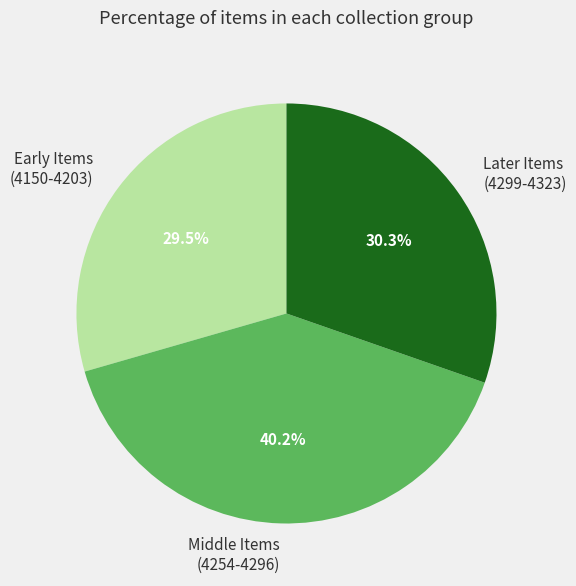

What is the ratio of the value at Middle Items (4254-4296) to the value at Early Items (4150-4203)?

1.4